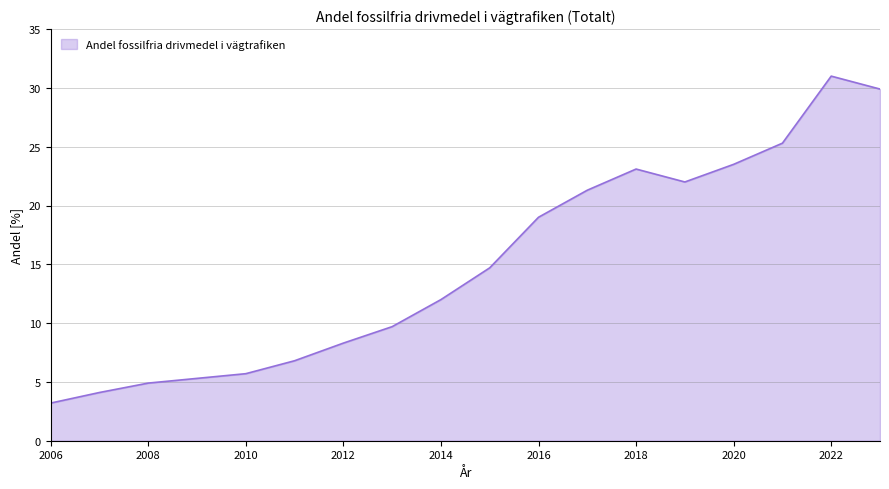

What is the maximum value shown in the chart?

31.0